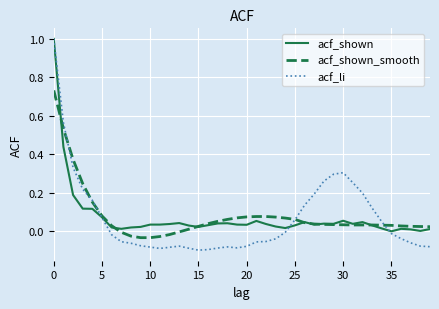

What is the greatest value displayed?

1.0